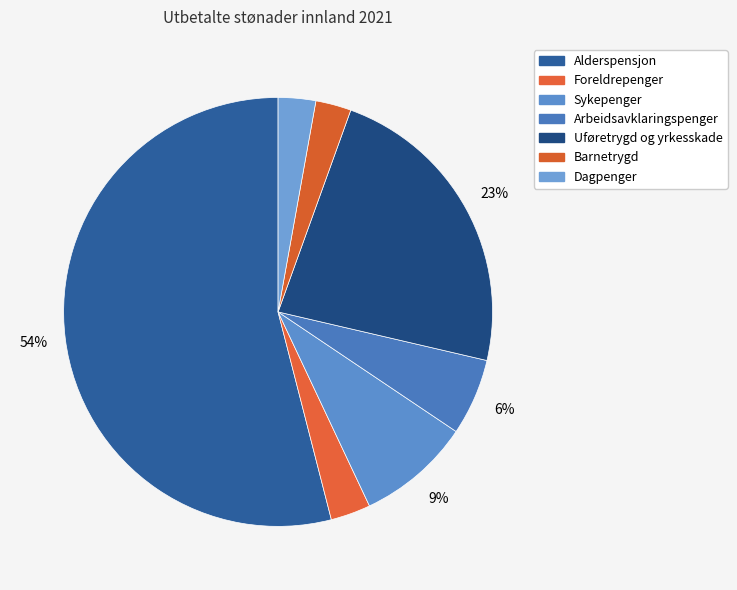

Rank the categories by value from lowest to highest.

Barnetrygd, Dagpenger, Foreldrepenger, Arbeidsavklaringspenger, Sykepenger, Uføretrygd og yrkesskade, Alderspensjon